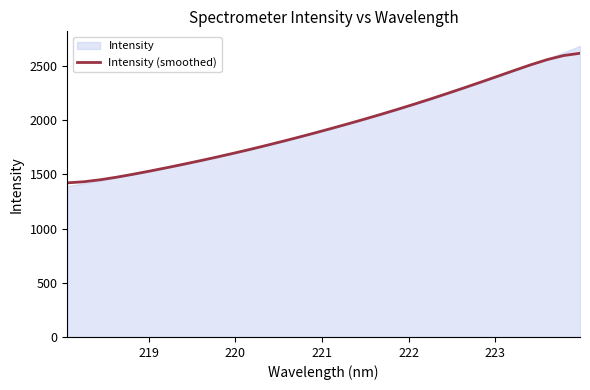

True or false: there are more than 1 points higher than both neighbors.

False